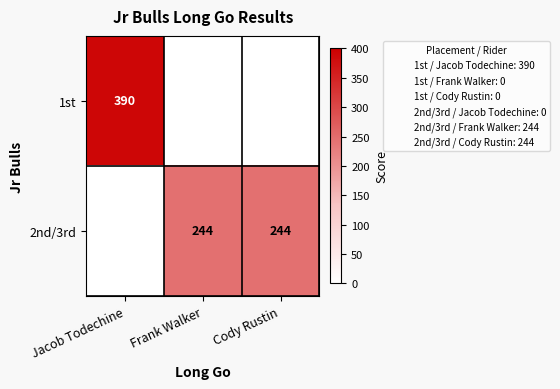

Which has a higher value, Cody Rustin or Jacob Todechine?

Jacob Todechine